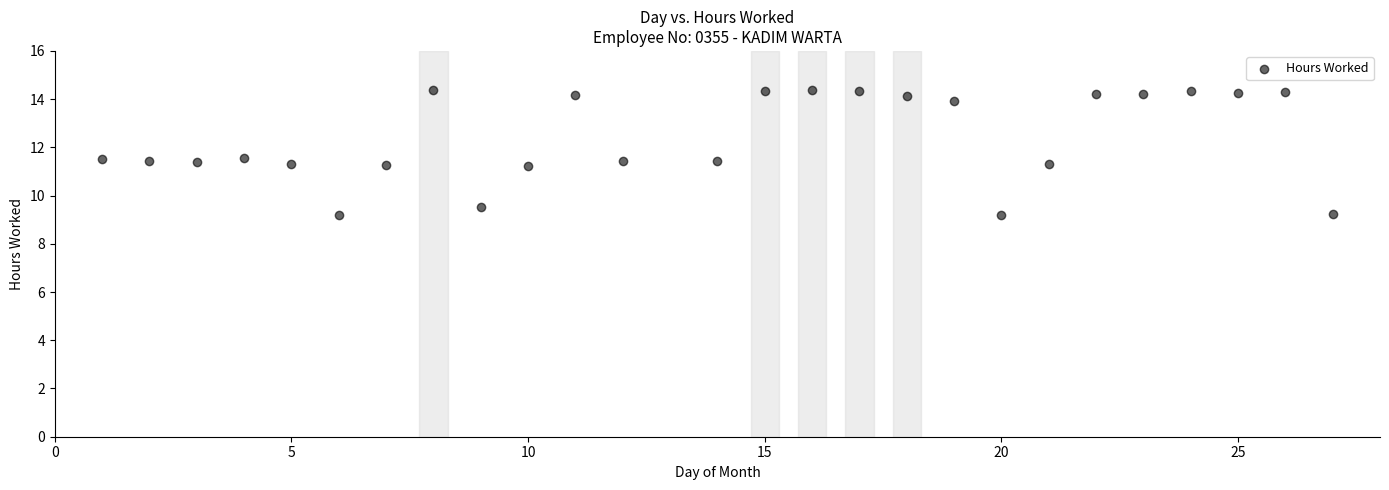

What is the range of X values (max minus min)?

26.0